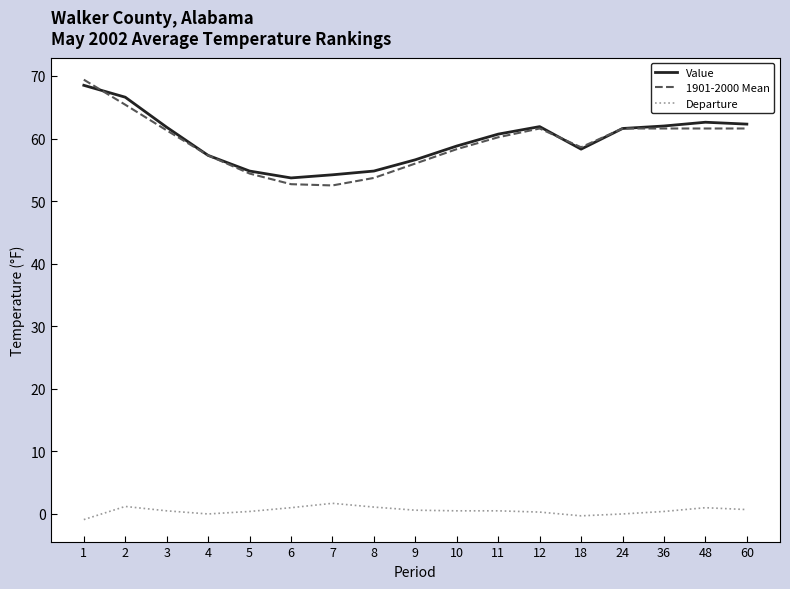

What is the lowest value of the Value series?

53.7